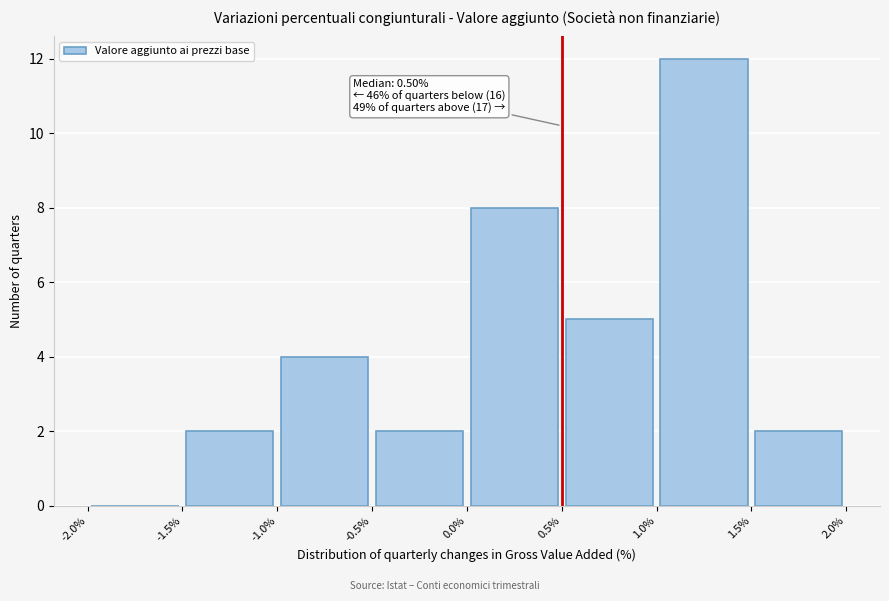

Over which range of the x-axis is the bar tallest?

1.0% to 1.5%